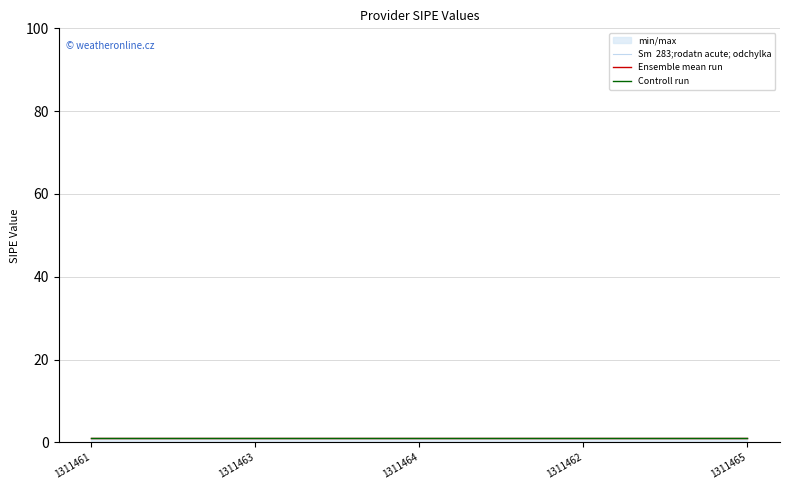

The Sm  283;rodatn acute; odchylka series shows 1.0 at 1311465. True or false?

True